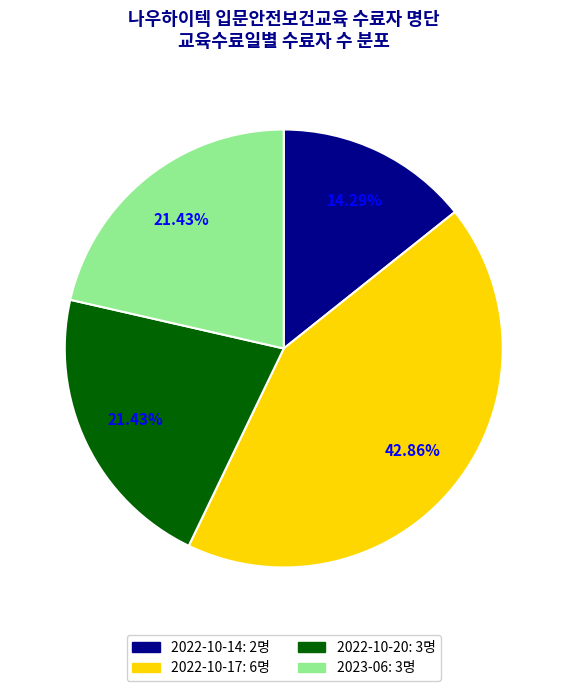

Between 2022-10-14 and 2022-10-17, which is larger?

2022-10-17